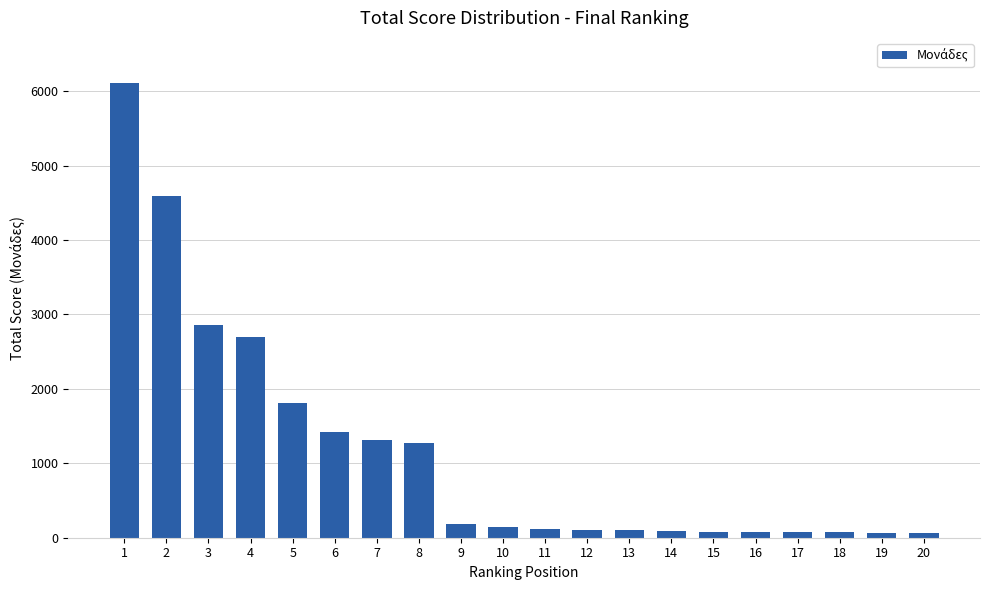

What is the average value?

1162